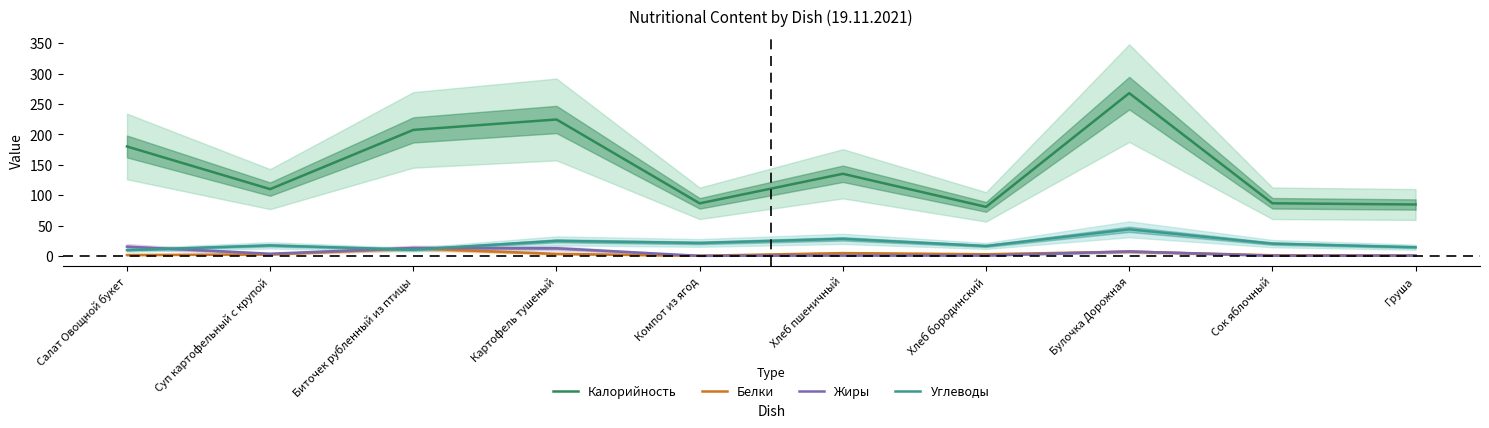

List the labels in order of Калорийность value, smallest first.

Хлеб бородинский, Груша, Компот из ягод, Сок яблочный, Суп картофельный с крупой, Хлеб пшеничный, Салат Овощной букет, Биточек рубленный из птицы, Картофель тушеный, Булочка Дорожная